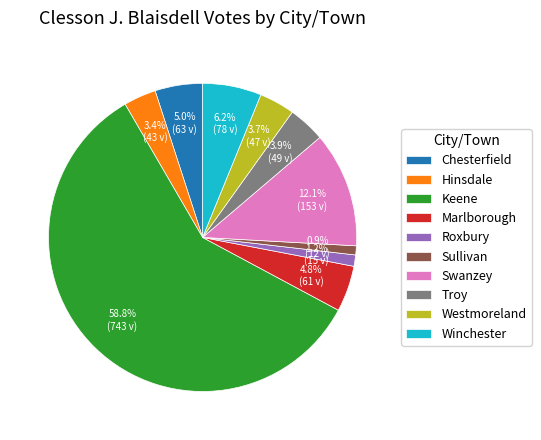

Is it true that Westmoreland is 4% of the pie?

True